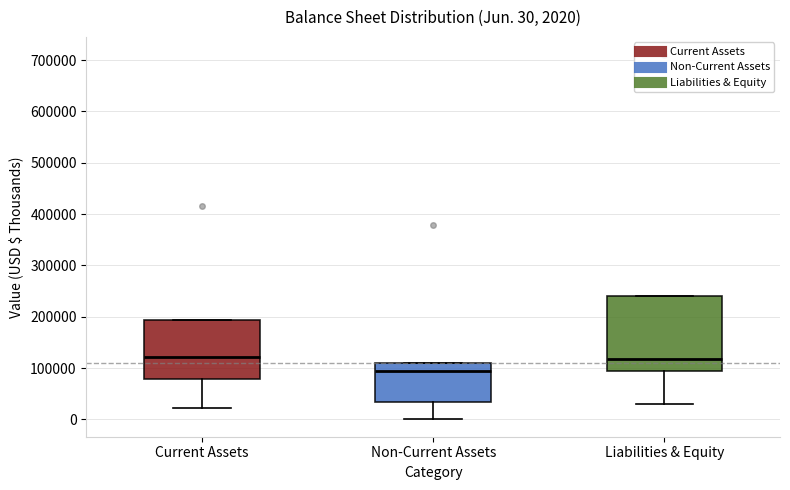

Comparing the boxes themselves (not the whiskers), which one is the tallest?

Liabilities & Equity